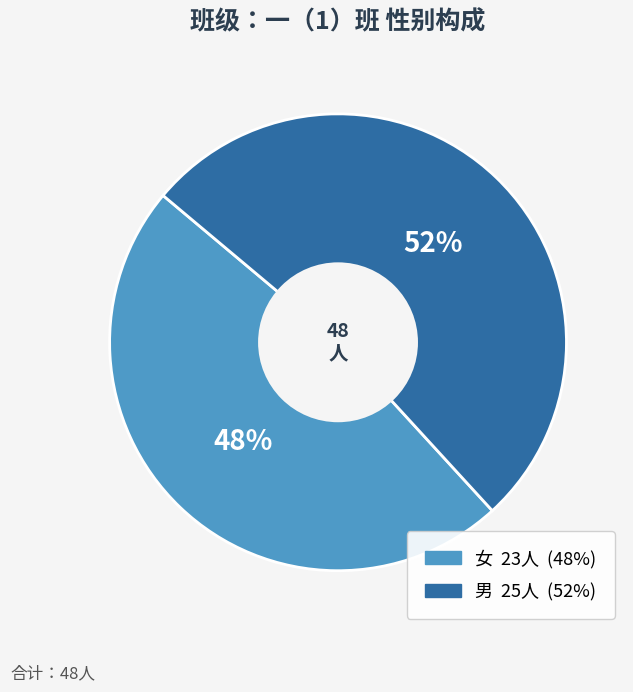

Which has a higher value, 男 or 女?

男